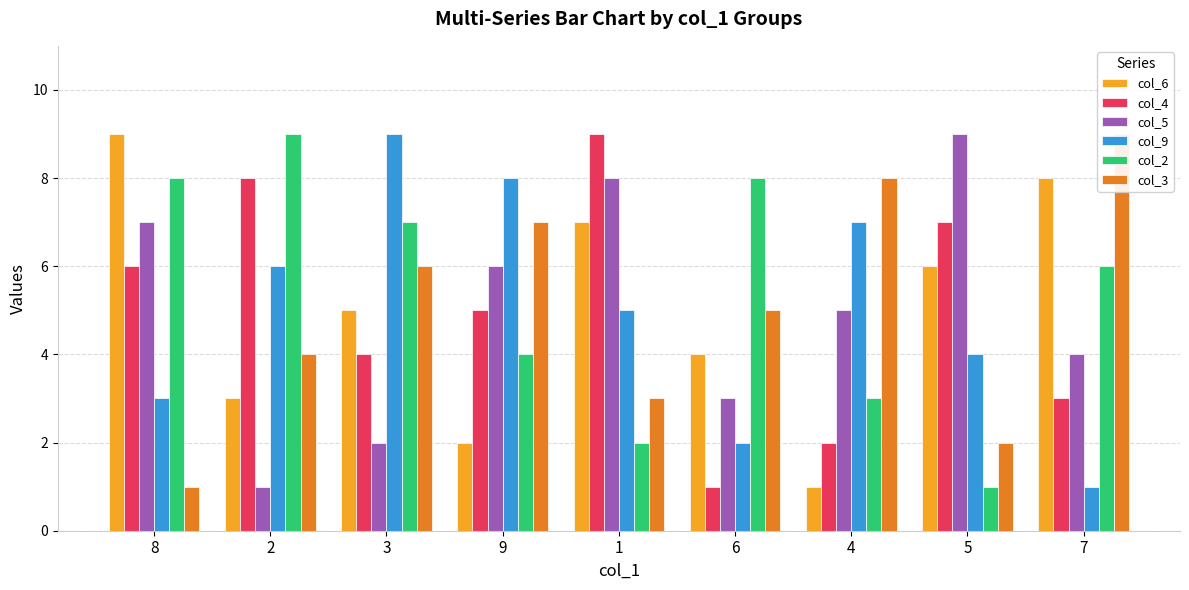

Where does the col_2 series first go above 6?

8